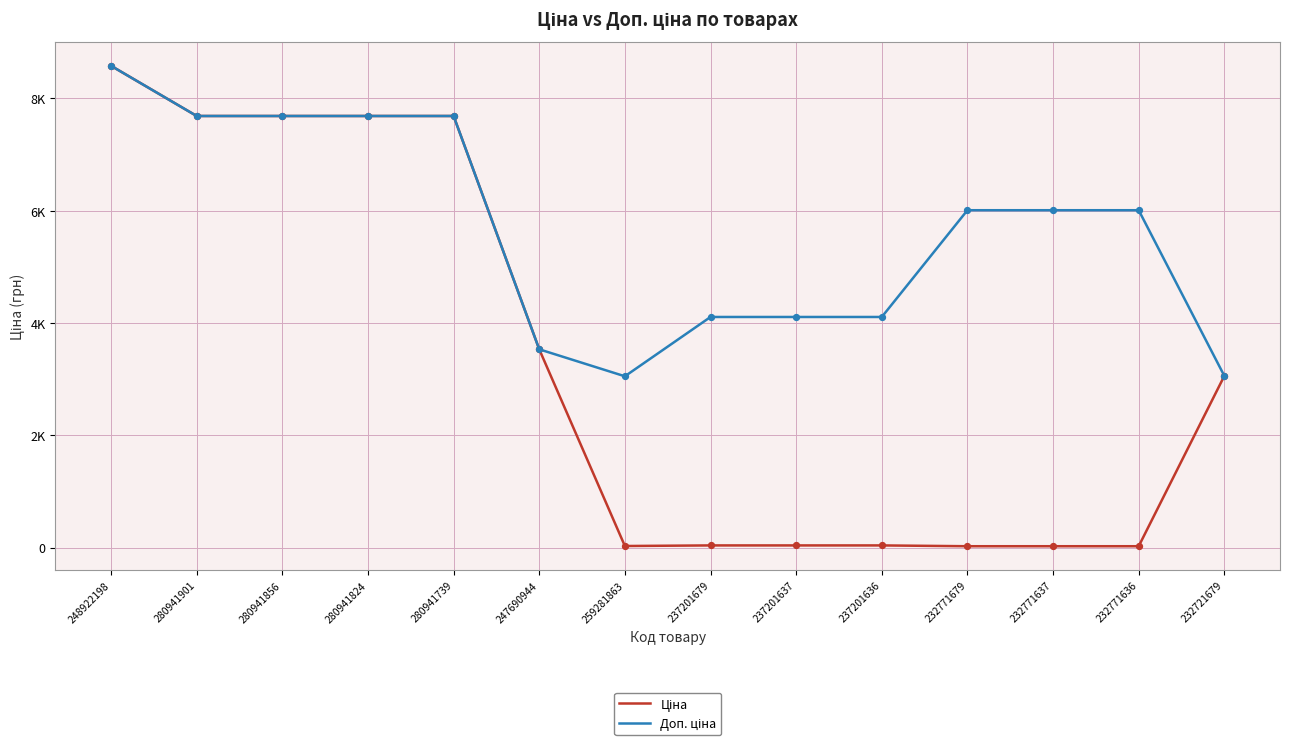

What is the total value across all series at 232771679?

6036.7